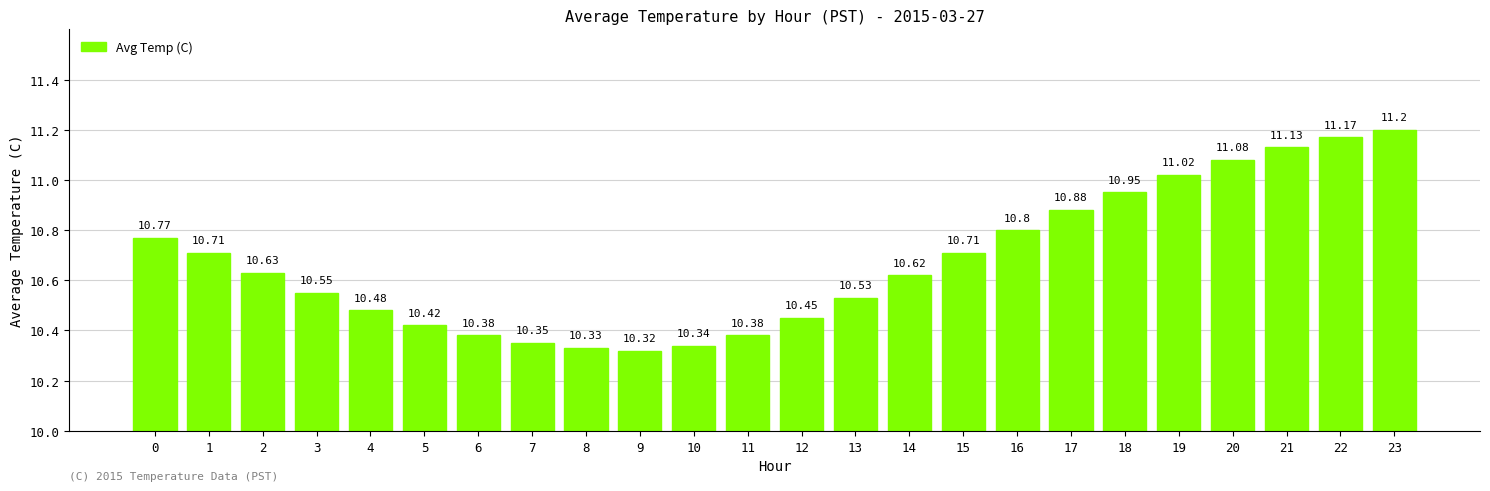

The value at 16 is 10.8. True or false?

True